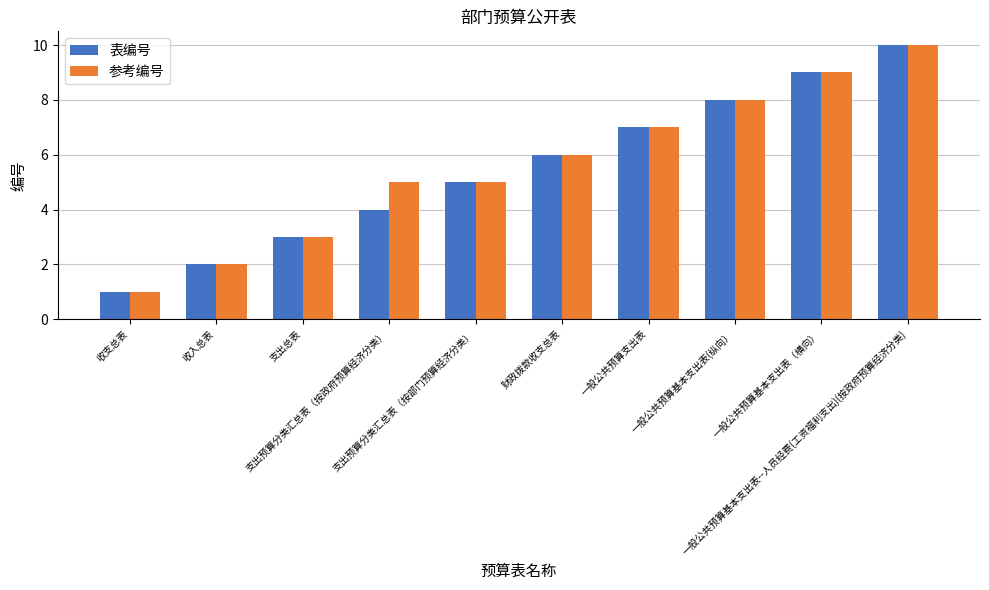

What is the average value of the 参考编号 series?

6